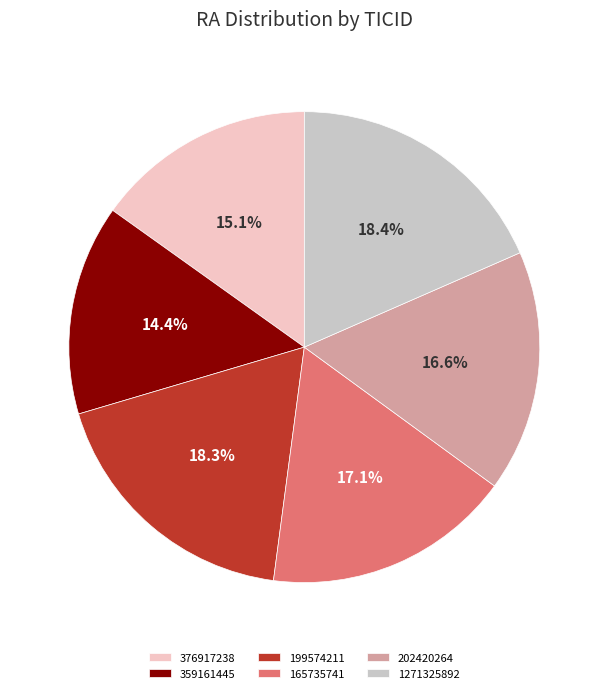

How much of the chart is everything except 376917238?

84.9%